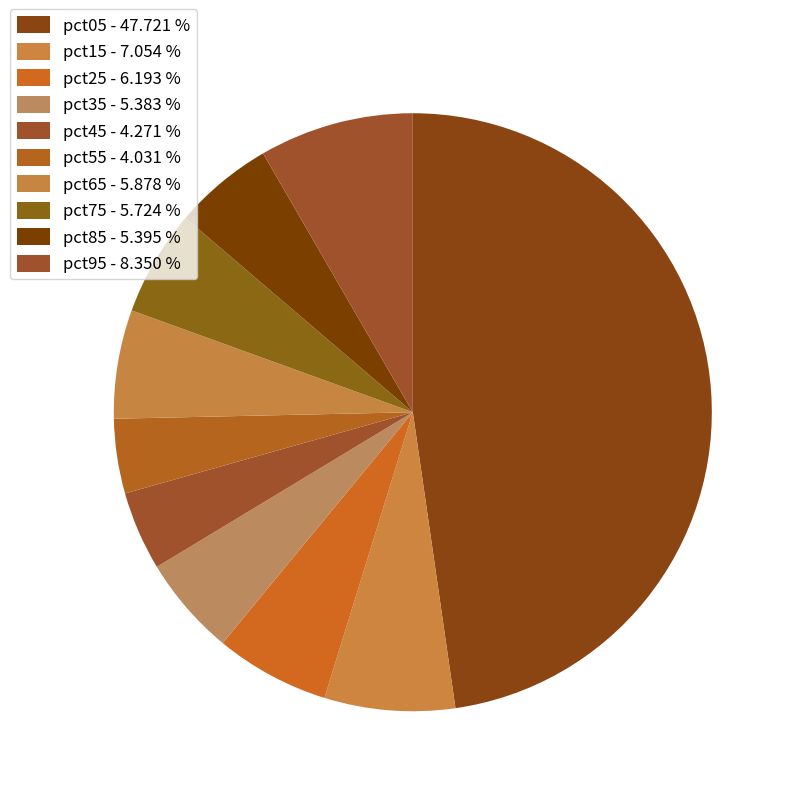

Count the number of slices in the pie.

10